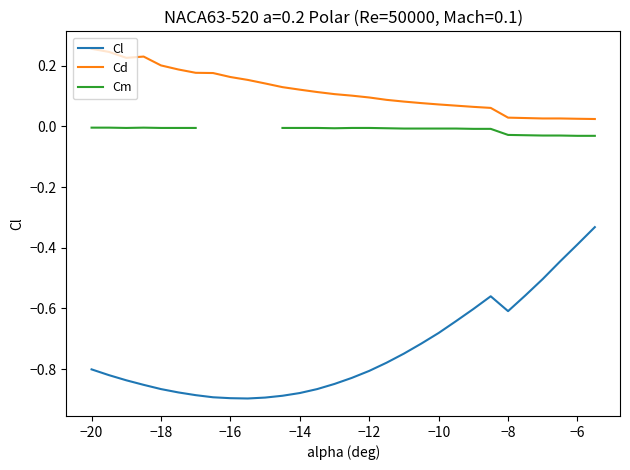

Does the chart display data point markers on the line(s)?

No